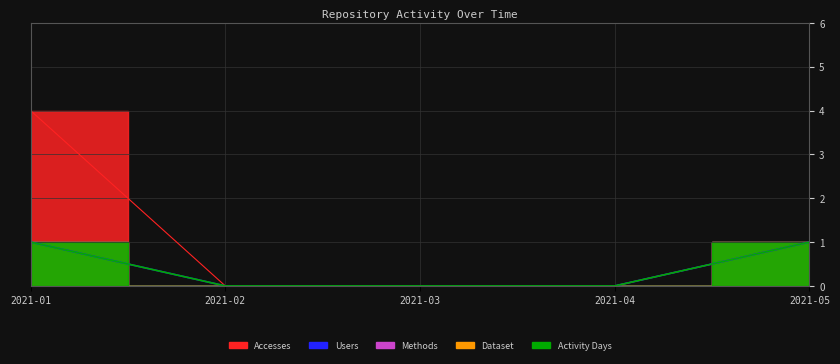

True or false: Users and Methods intersect in this chart.

False